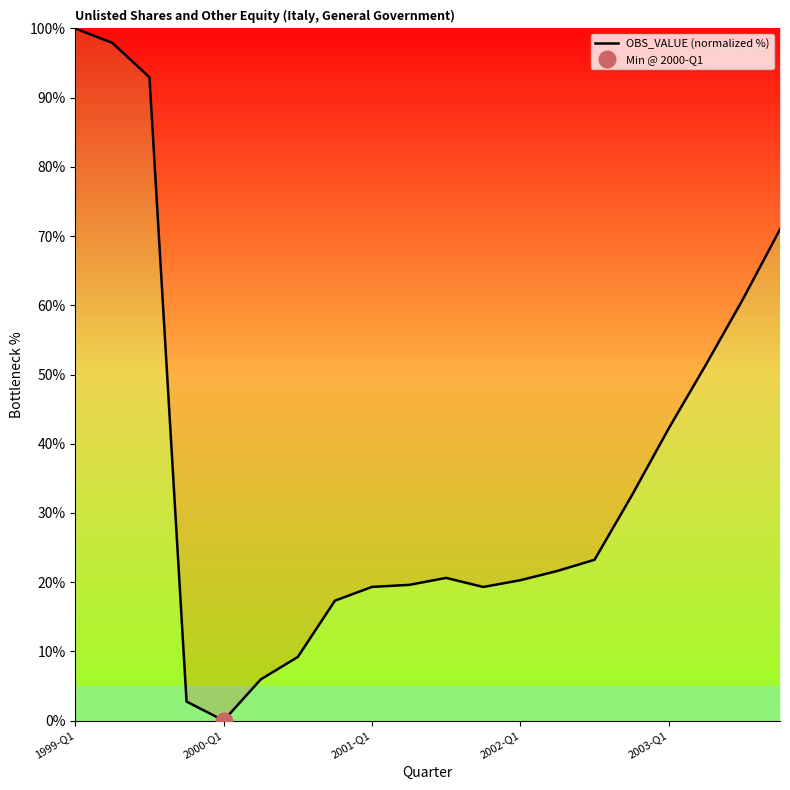

What is the maximum value for OBS_VALUE (normalized %)?

100.0